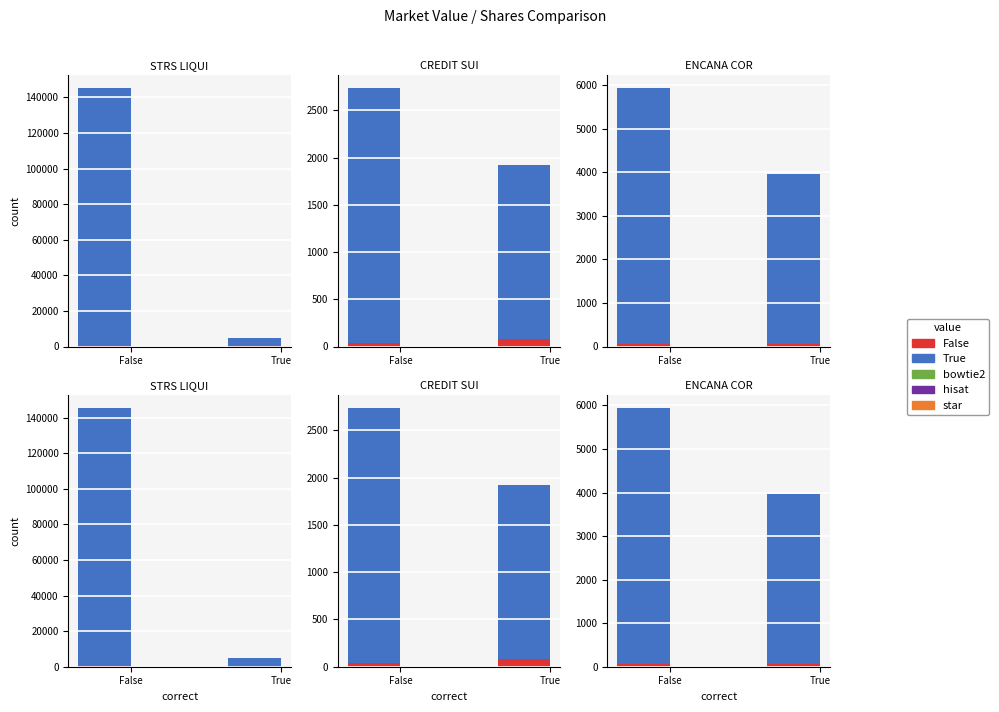

What is the label of the 2nd bar from the right?

False